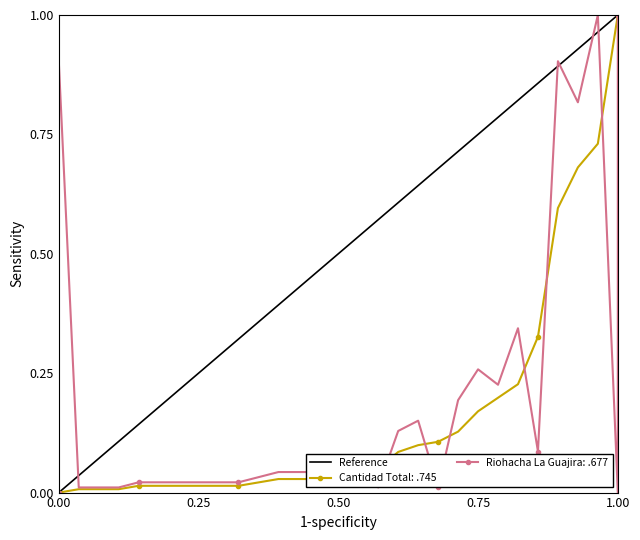

What is the sum of all values?

1